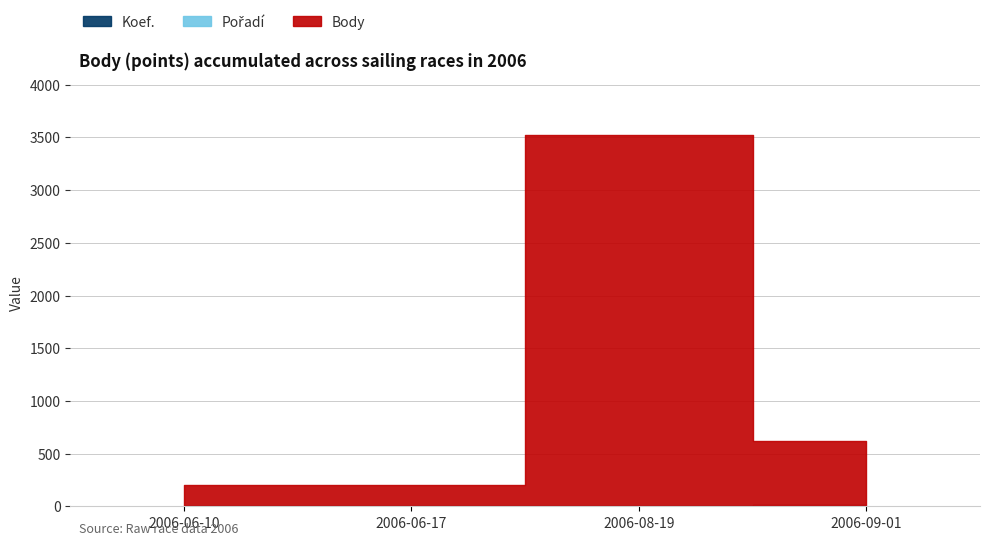

What is the difference between the maximum and second lowest values in the Pořadí series?

3